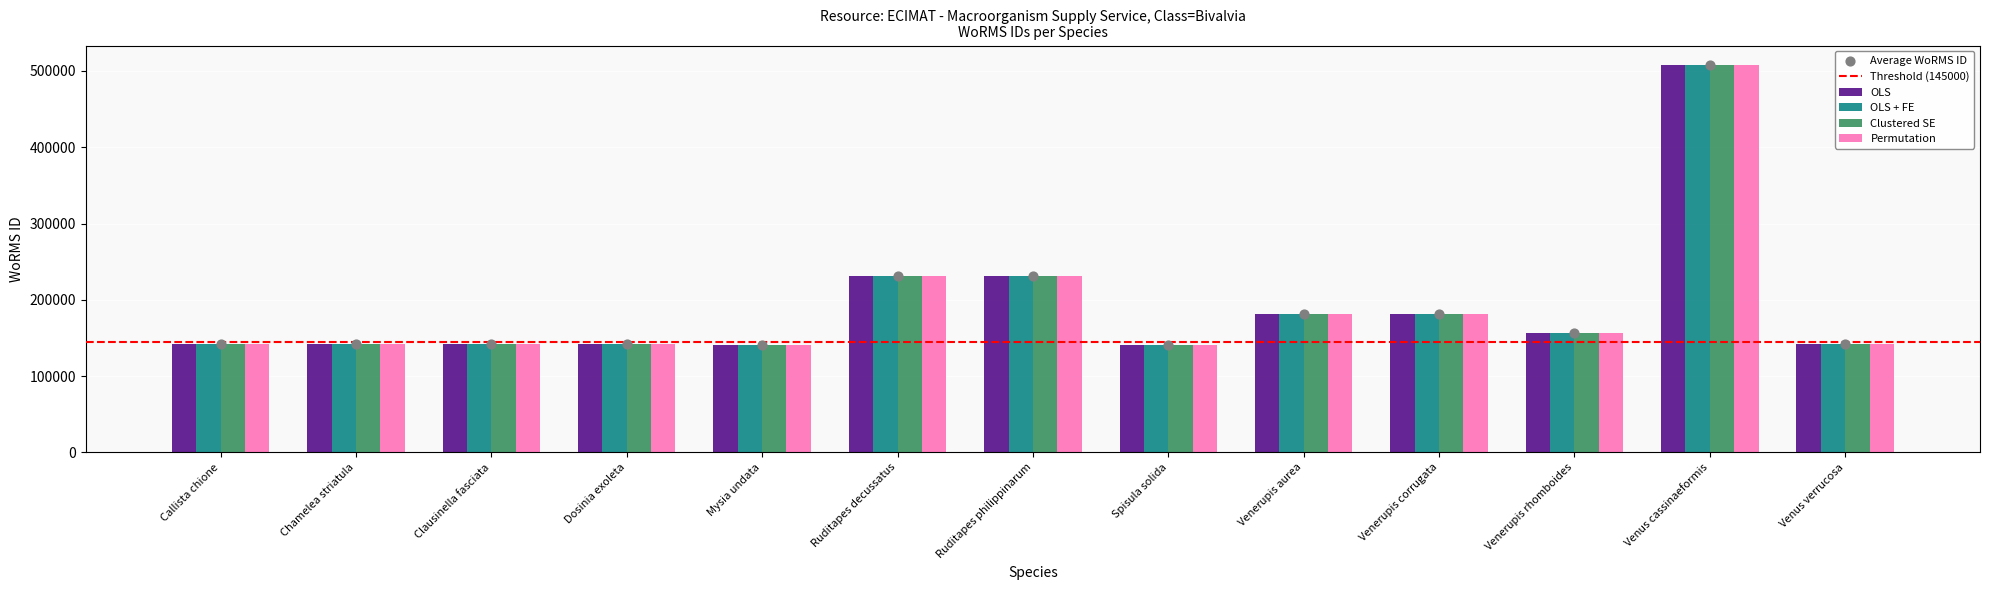

What is the total value across all series at Venerupis corrugata?

725456